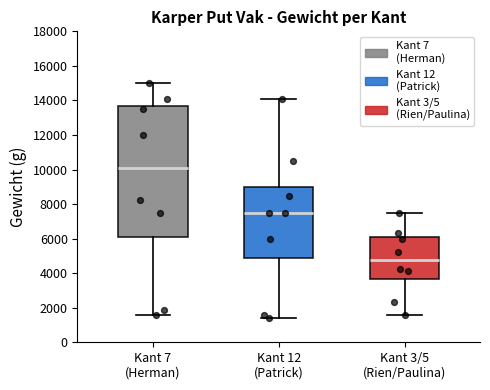

Reading left to right, transcribe this box plot: for each box, give where its median line is, the range the box spans, and where its two whiskers end, as read against the y-axis. The values are not printed on the chart, so give them approximately, as read against the axis.

Kant 7 (Herman): median 10200, box 6000 to 13600, whiskers 1600 to 15000
Kant 12 (Patrick): median 7600, box 4800 to 9000, whiskers 1400 to 14200
Kant 3/5 (Rien/Paulina): median 4800, box 3600 to 6000, whiskers 1600 to 7600